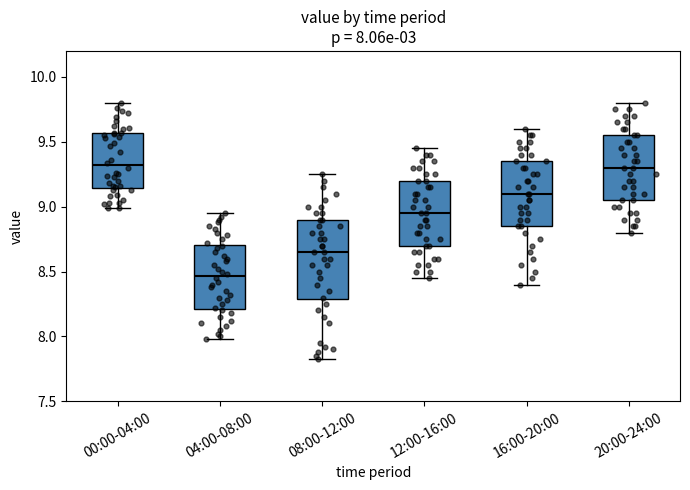

Comparing the boxes themselves (not the whiskers), which one is the tallest?

08:00-12:00